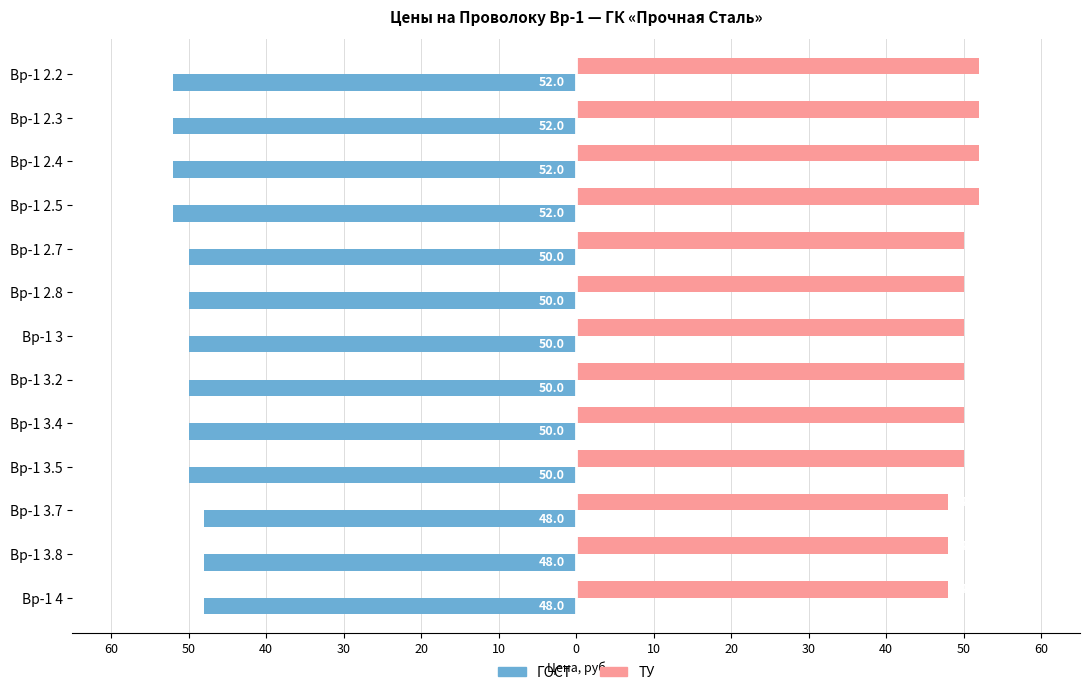

What are all the series names shown in the legend?

ГОСТ, ТУ